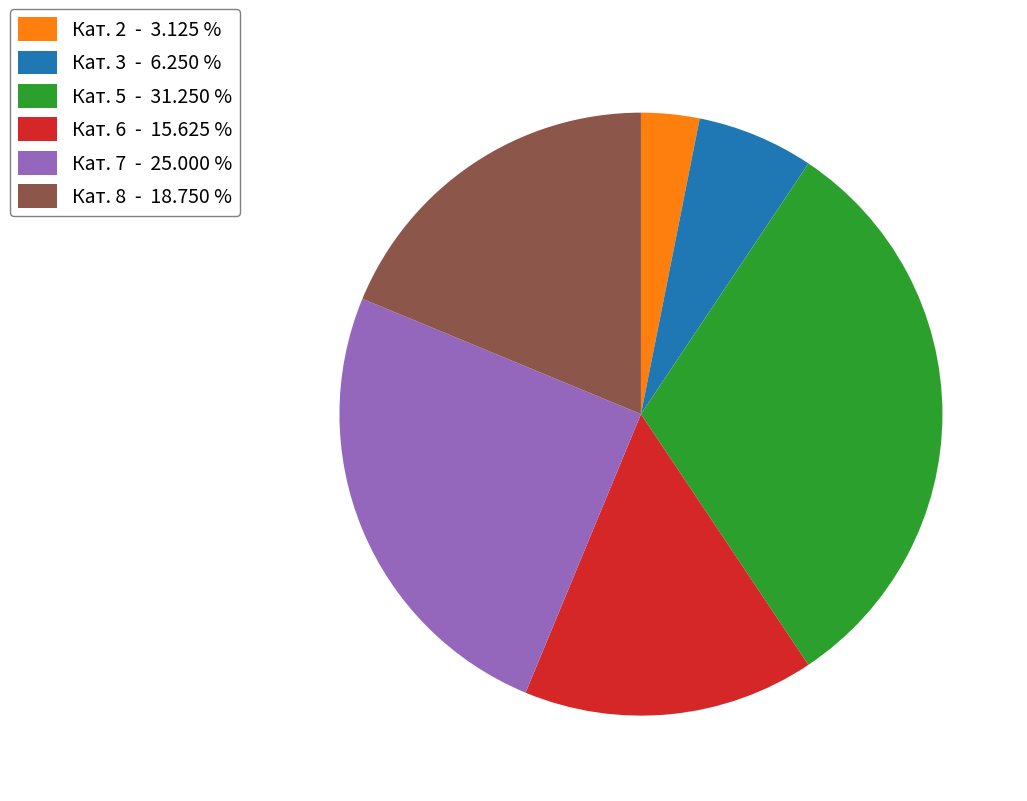

Is the sum of Кат. 5 - 31.250 % and Кат. 6 - 15.625 % greater than half?

No